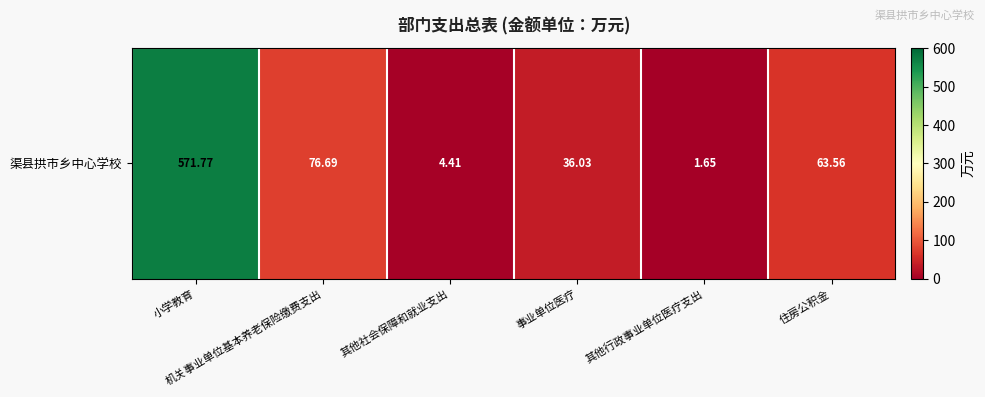

How many series are shown in this chart?

1